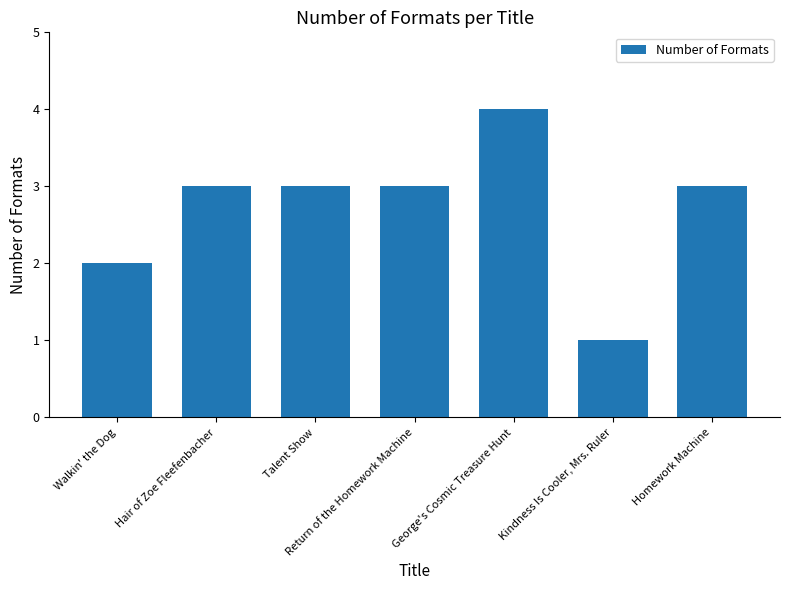

What is the difference between the second highest and minimum values?

2